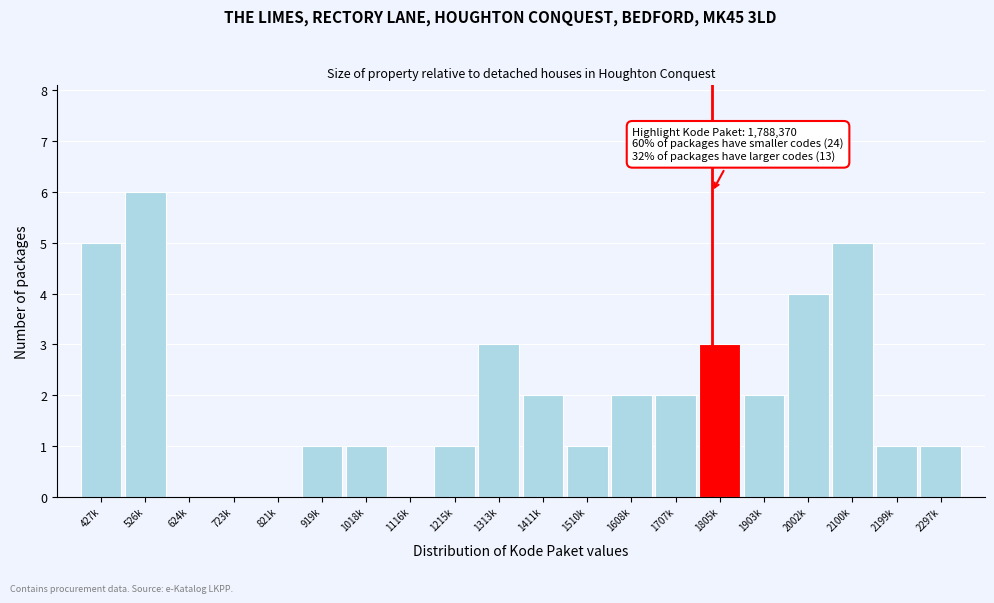

Reading left to right, extract all data points from this chart.

427k=5	526k=6	624k=0	723k=0	821k=0	919k=1	1018k=1	1116k=0	1215k=1	1313k=3	1411k=2	1510k=1	1608k=2	1707k=2	1805k=3	1903k=2	2002k=4	2100k=5	2199k=1	2297k=1